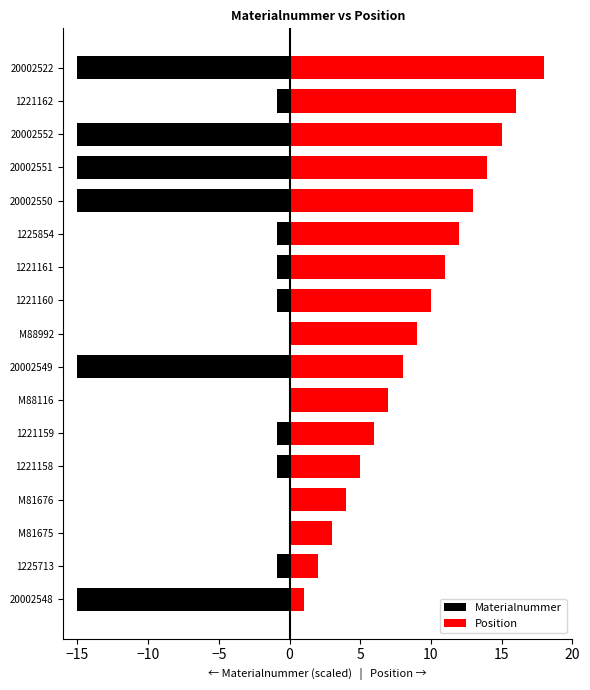

Which series changed the most between 1225854 and 20002522?

Materialnummer